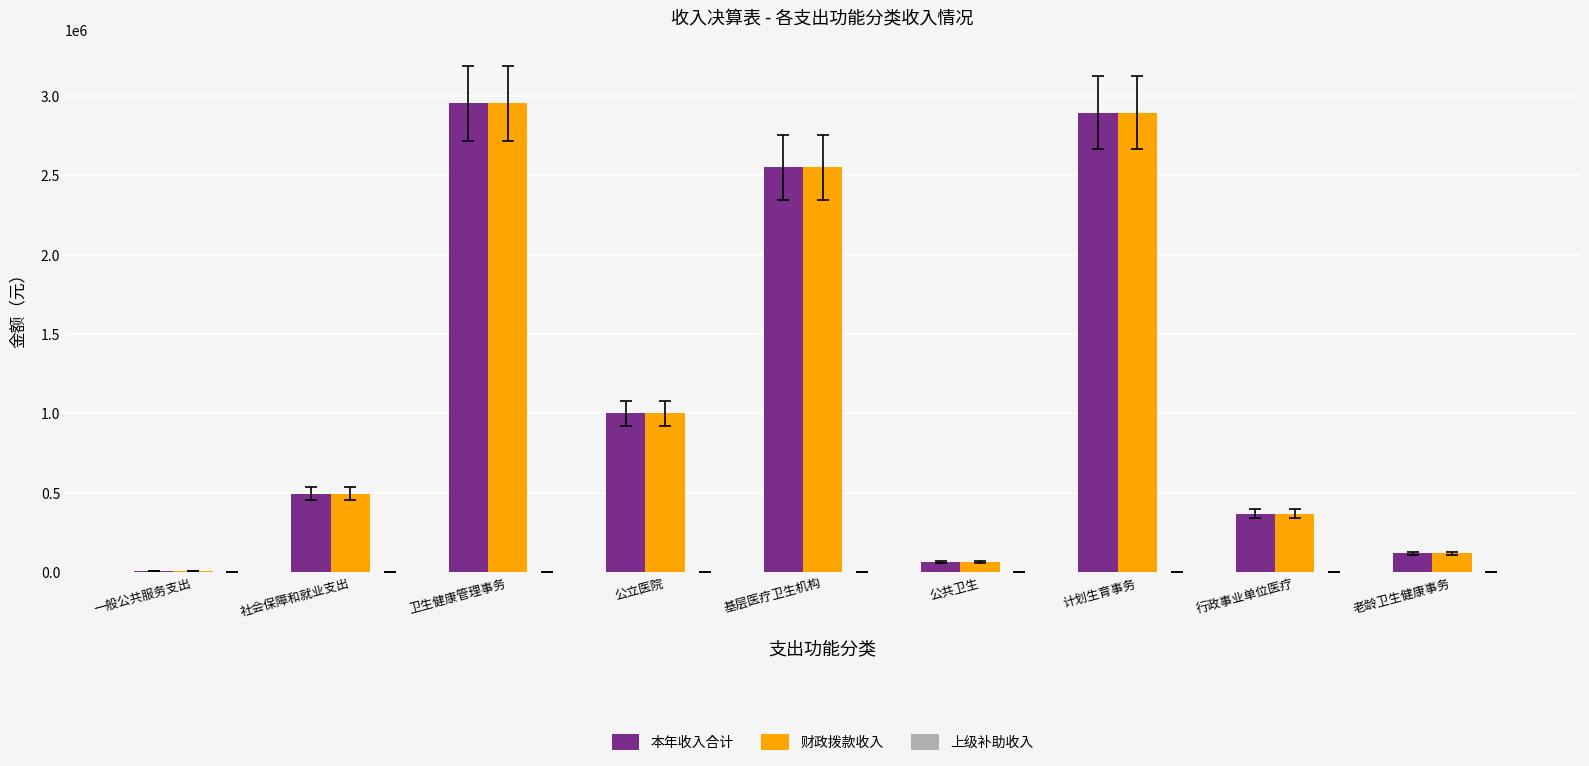

What is the total value across all series at 老龄卫生健康事务?

237200.0